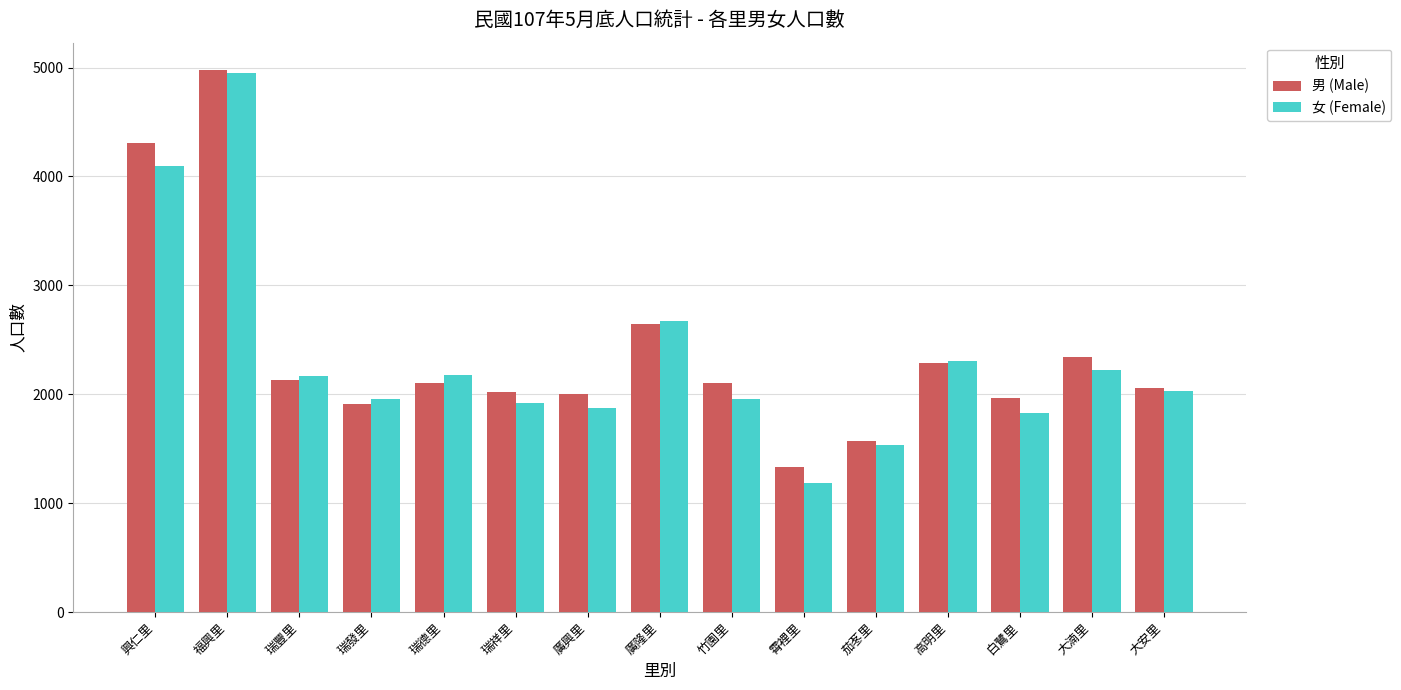

At which label is 男 (Male) closest to 3154?

廣隆里